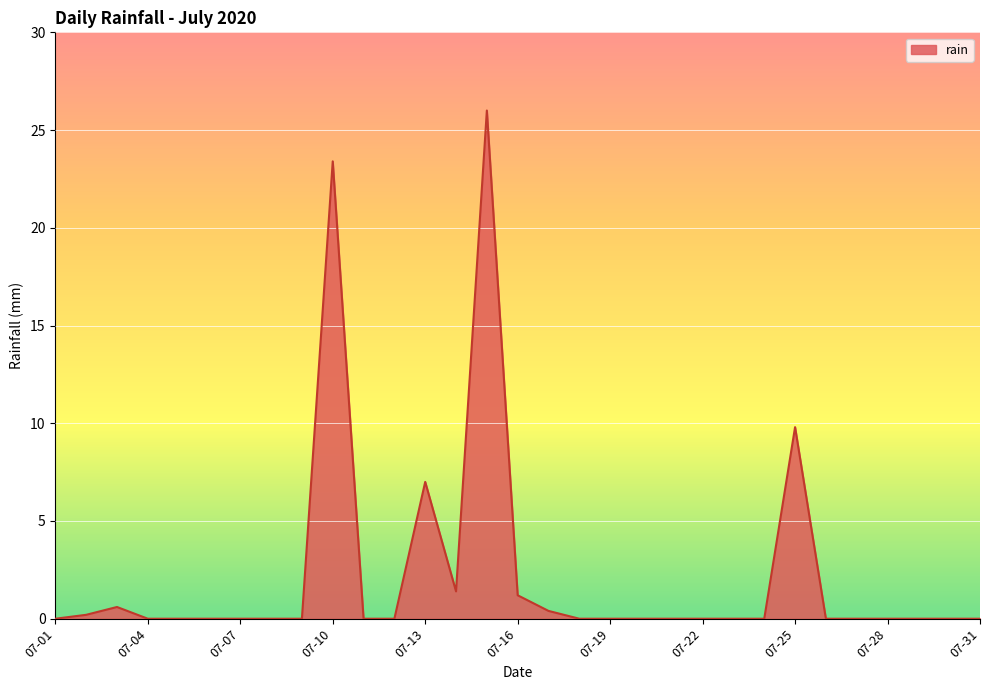

What is the maximum value shown in the chart?

26.0